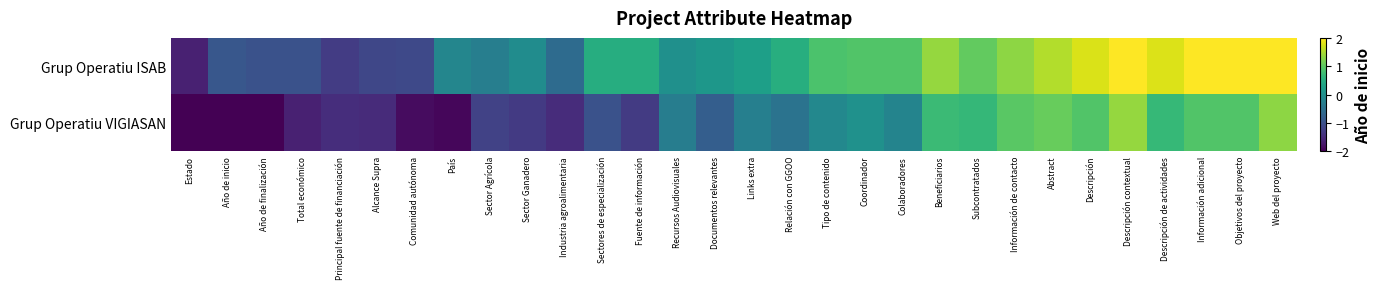

Reading left to right, list all the values displayed in this chart.

Grup Operatiu ISAB: Estado=-1.6	Año de inicio=-0.9	Año de finalización=-1.0	Total económico=-1.0	Principal fuente de financiación=-1.3	Alcance Supra=-1.2	Comunidad autónoma=-1.1	País=-0.2	Sector Agrícola=-0.3	Sector Ganadero=-0.1	Industria agroalimentaria=-0.6	Sectores de especialización=0.5	Fuente de información=0.5	Recursos Audiovisuales=0.0	Documentos relevantes=0.1	Links extra=0.3	Relación con GGOO=0.5	Tipo de contenido=0.9	Coordinador=0.9	Colaboradores=0.9	Beneficiarios=1.4	Subcontratados=1.0	Información de contacto=1.3	Abstract=1.5	Descripción=1.8	Descripción contextual=2.2	Descripción de actividades=1.8	Información adicional=2.2	Objetivos del proyecto=2.5	Web del proyecto=2.0
Grup Operatiu VIGIASAN: Estado=-2.4	Año de inicio=-2.7	Año de finalización=-2.7	Total económico=-1.6	Principal fuente de financiación=-1.5	Alcance Supra=-1.5	Comunidad autónoma=-1.9	País=-1.9	Sector Agrícola=-1.2	Sector Ganadero=-1.3	Industria agroalimentaria=-1.5	Sectores de especialización=-1.0	Fuente de información=-1.3	Recursos Audiovisuales=-0.3	Documentos relevantes=-0.8	Links extra=-0.3	Relación con GGOO=-0.5	Tipo de contenido=-0.1	Coordinador=0.0	Colaboradores=-0.2	Beneficiarios=0.7	Subcontratados=0.7	Información de contacto=1.0	Abstract=1.1	Descripción=0.9	Descripción contextual=1.4	Descripción de actividades=0.7	Información adicional=0.9	Objetivos del proyecto=0.9	Web del proyecto=1.3